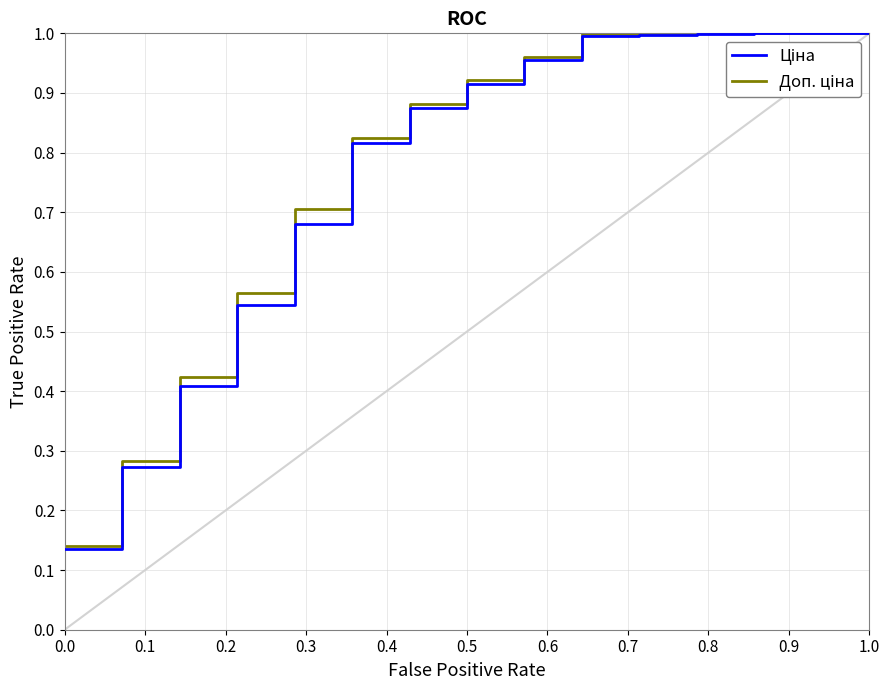

How many lines are shown in the chart?

2